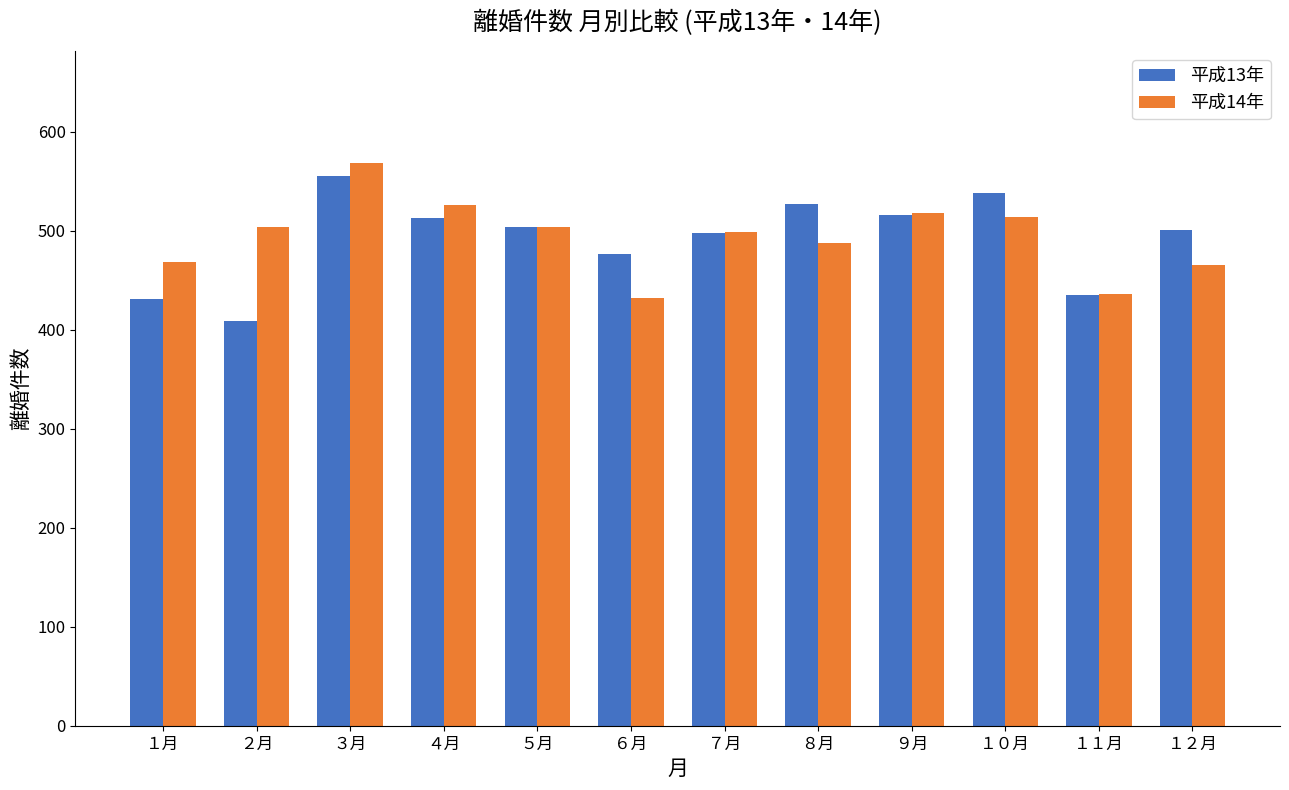

What is the approximate value of 平成14年 at １月?

468